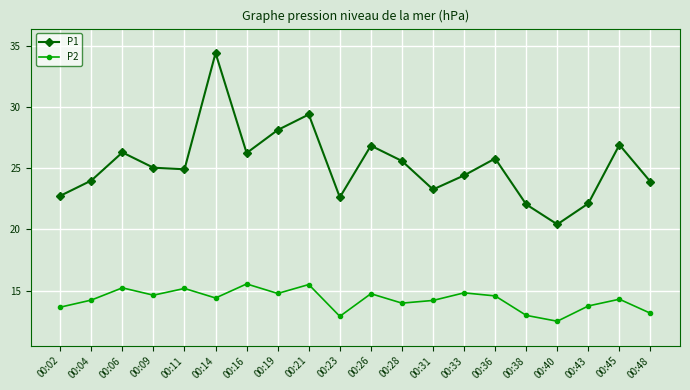

What is the average value of the P2 series?

14.3